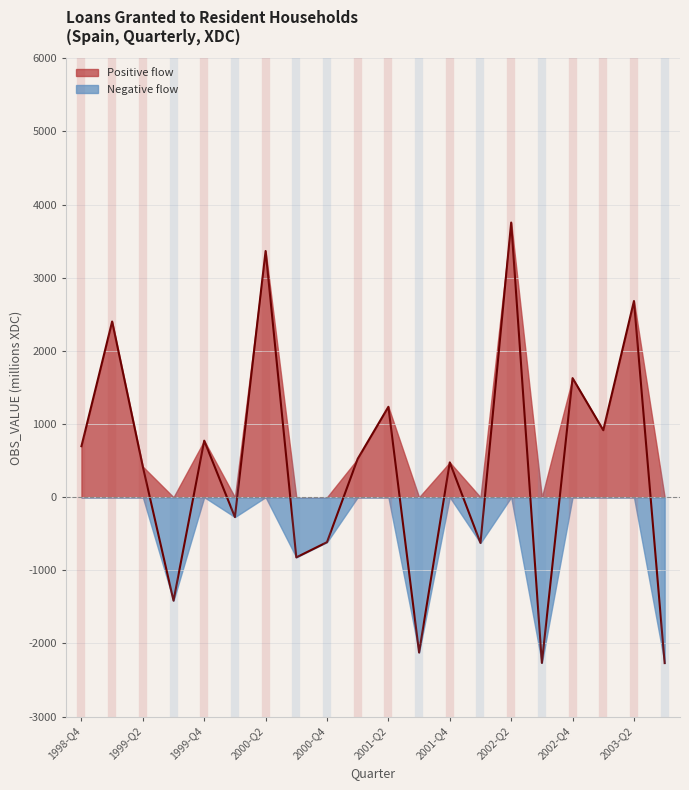

Is it true that the value at 2000-Q4 is -236?

False